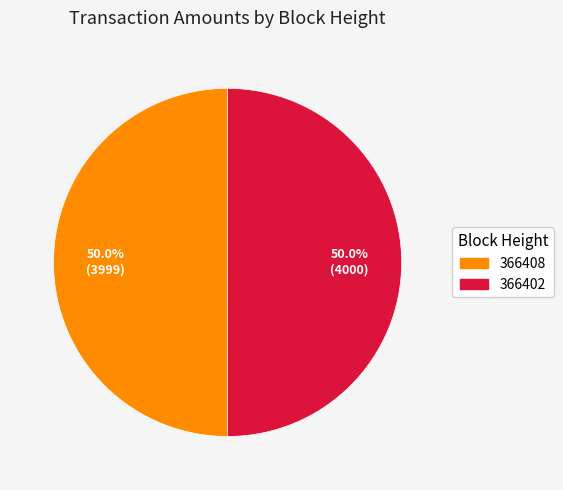

Approximately how many times larger is the value at 366402 compared to 366408?

1.0